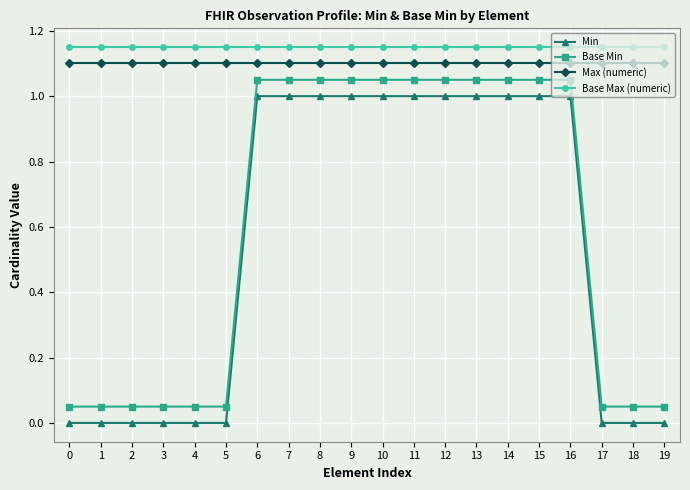

True or false: Min and Base Min cross at least once.

False